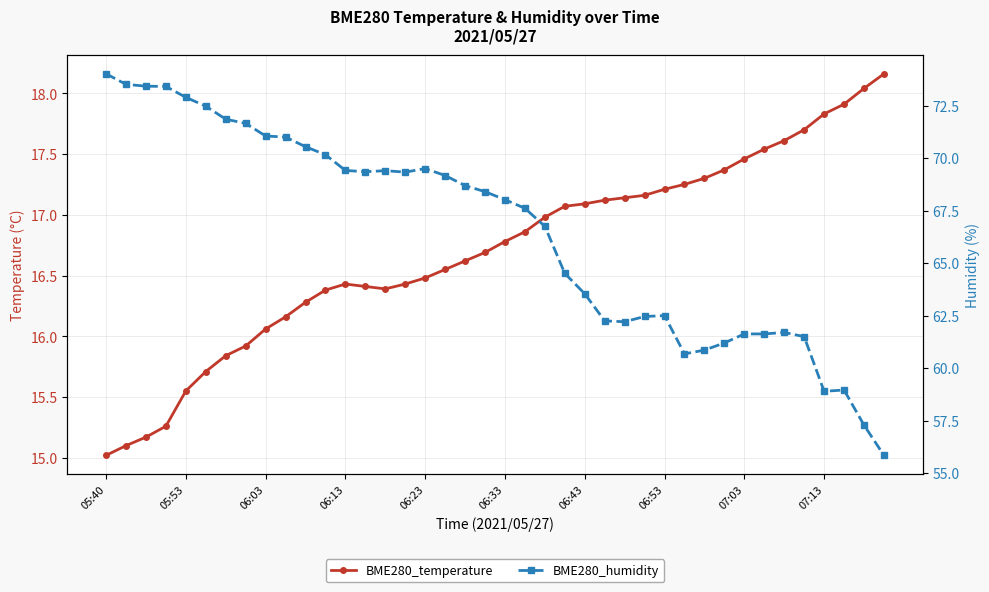

What is the value of the BME280_humidity point at the 8th from the left?

71.7